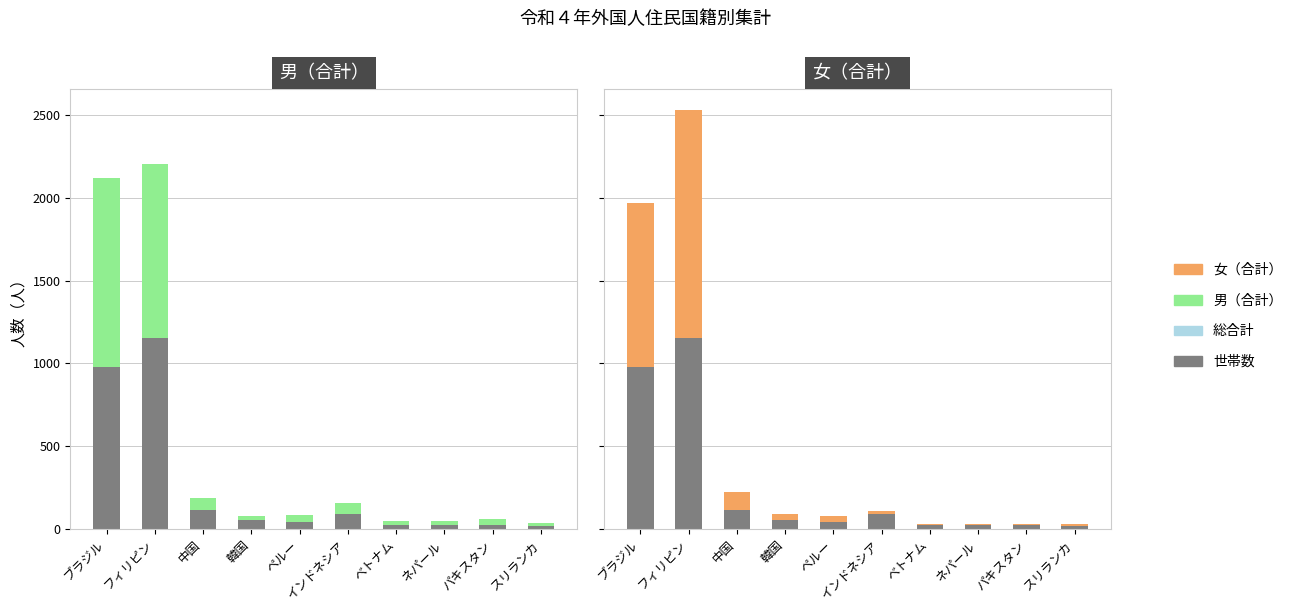

Where is 世帯数 nearest to the value 587?

ブラジル